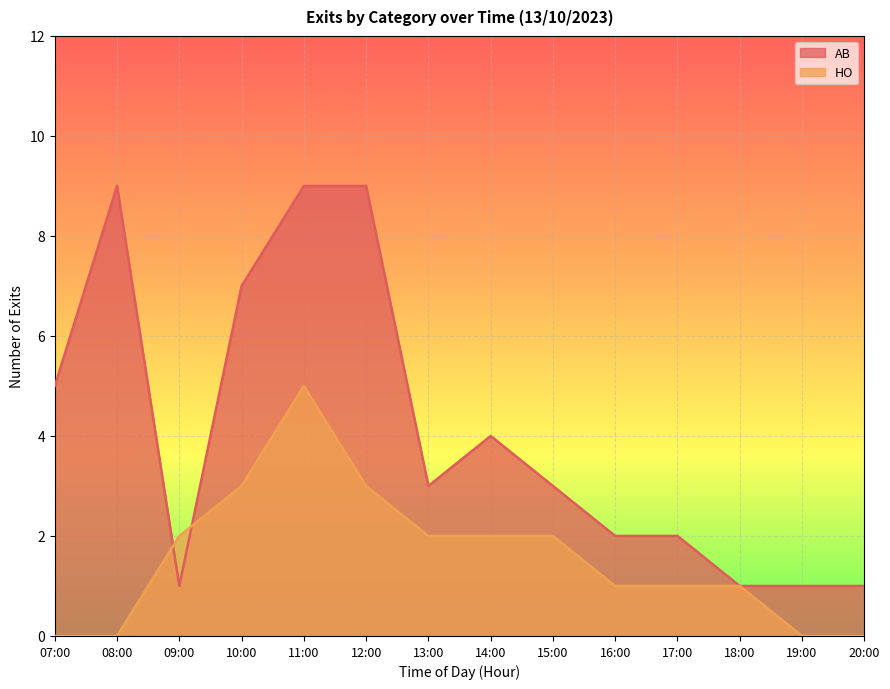

What is the difference between the maximum and second lowest values in the AB series?

8